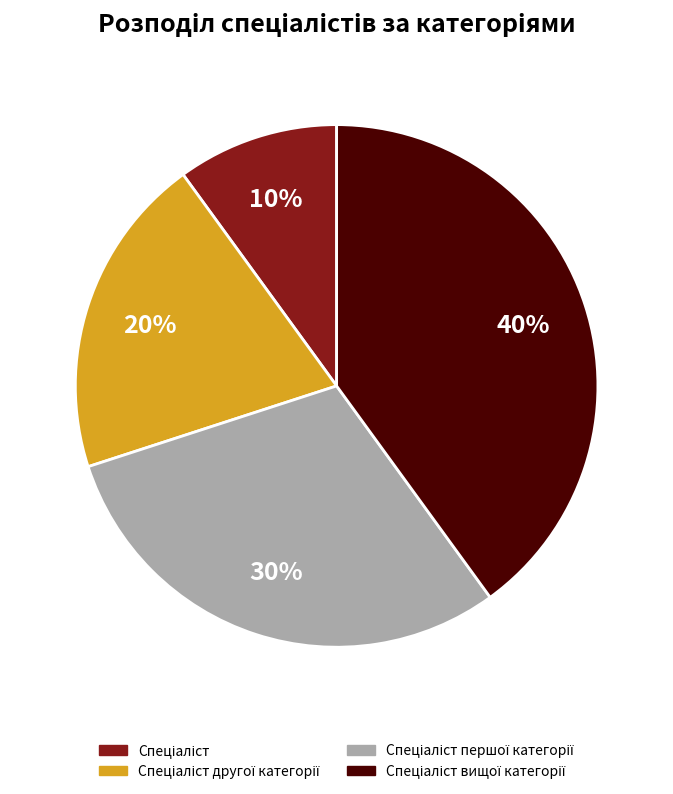

To the nearest percent, what is the average slice percentage?

25%